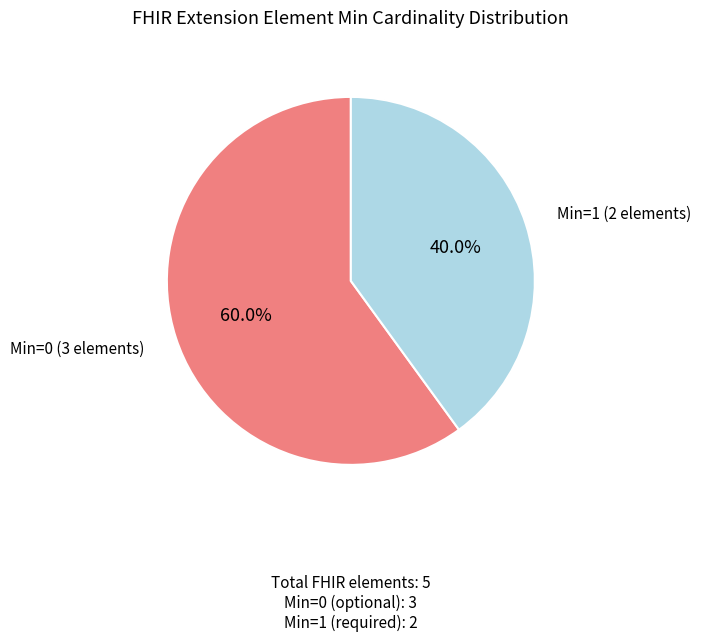

Combined, what portion of the pie is Min=0 (3 elements) and Min=1 (2 elements)?

100.0%